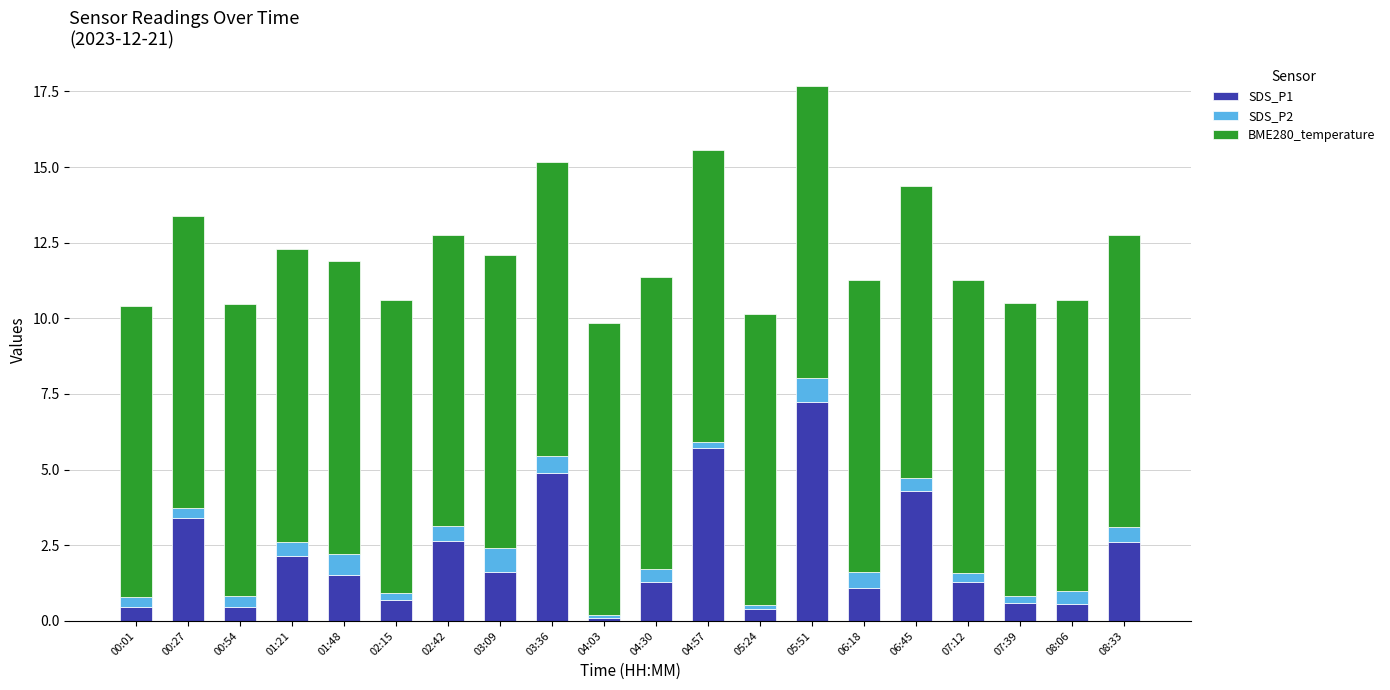

Is it true that SDS_P1 equals 1.5 at 01:48?

True